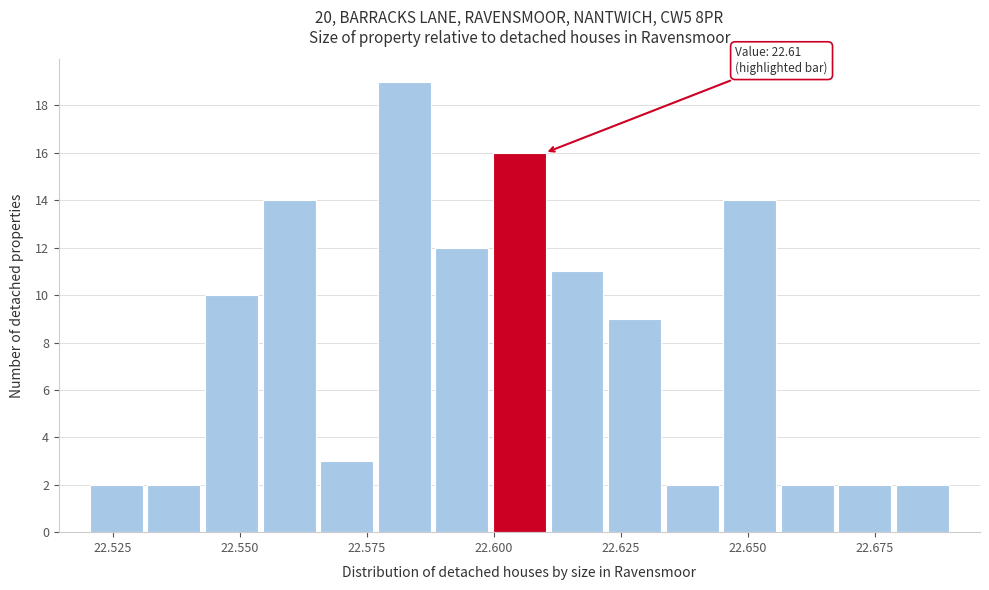

Read against the x-axis, roughly where is the centre of the tallest bar?

22.580